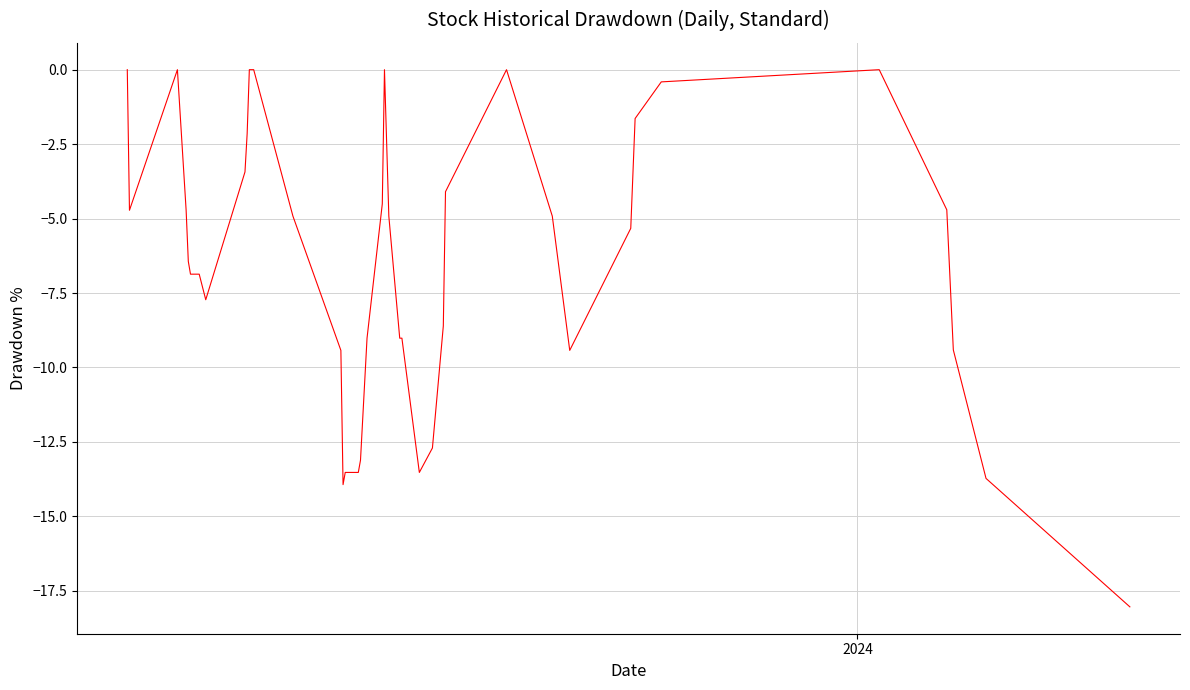

Does the chart display data point markers on the line(s)?

No